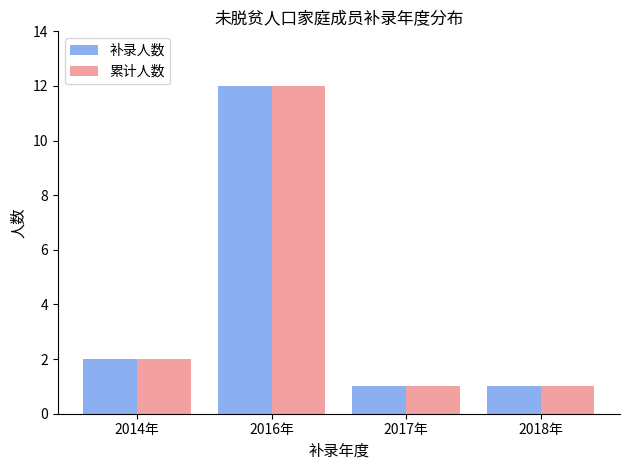

Reading right to left, what are all the values shown in this chart?

补录人数: 1	1	12	2
累计人数: 1	1	12	2